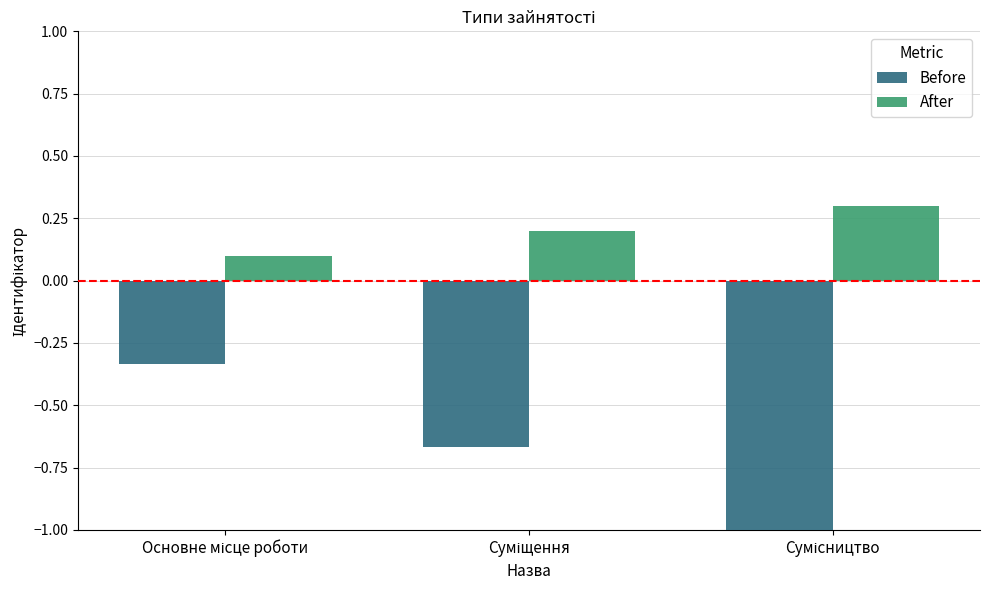

What is the highest value of the After series?

0.3